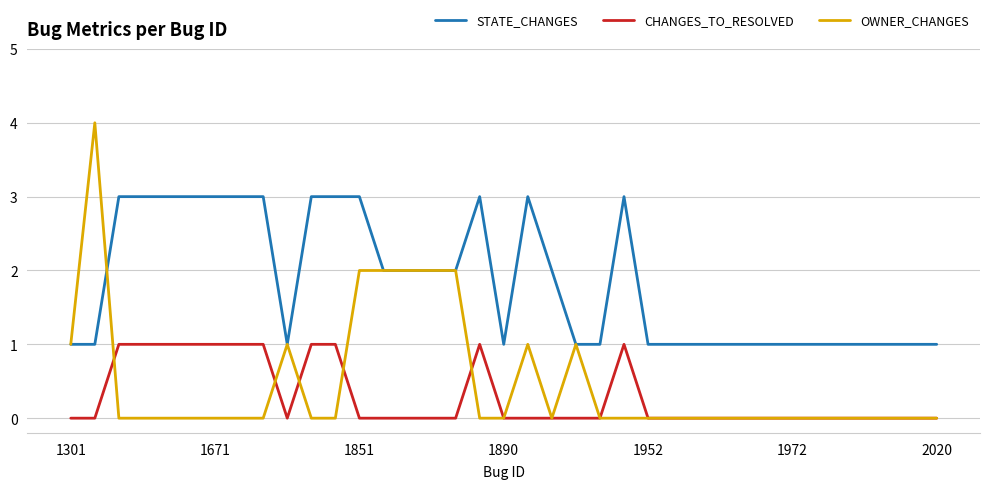

What are all the series names shown in the legend?

STATE_CHANGES, CHANGES_TO_RESOLVED, OWNER_CHANGES